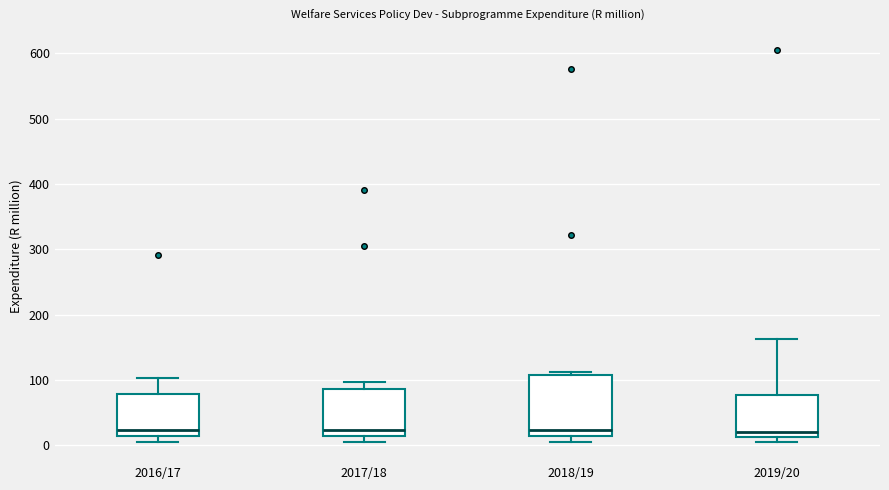

Reading left to right, read every box against the y-axis: the position of its median line, the range the box covers, and the ends of its whiskers. The values are not printed on the chart, so give them approximately, as read against the axis.

2016/17: median 20, box 10 to 80, whiskers 0 to 100
2017/18: median 20, box 10 to 90, whiskers 0 to 100
2018/19: median 20, box 10 to 110, whiskers 0 to 110 (just above the box's upper edge)
2019/20: median 20, box 10 to 80, whiskers 0 to 160